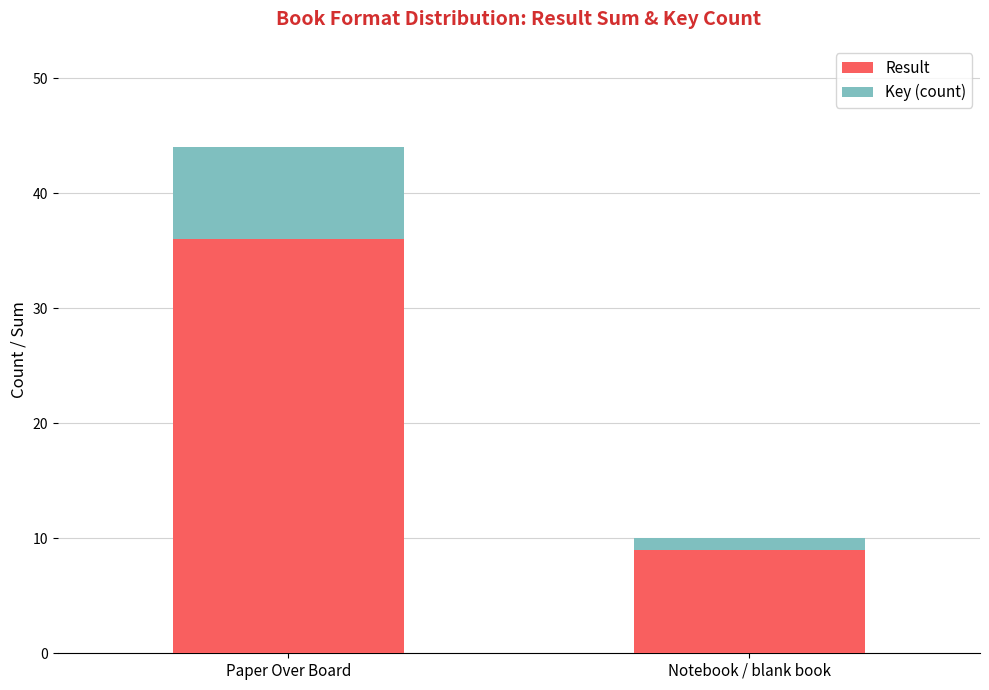

Which category has the highest value in the Result series?

Paper Over Board